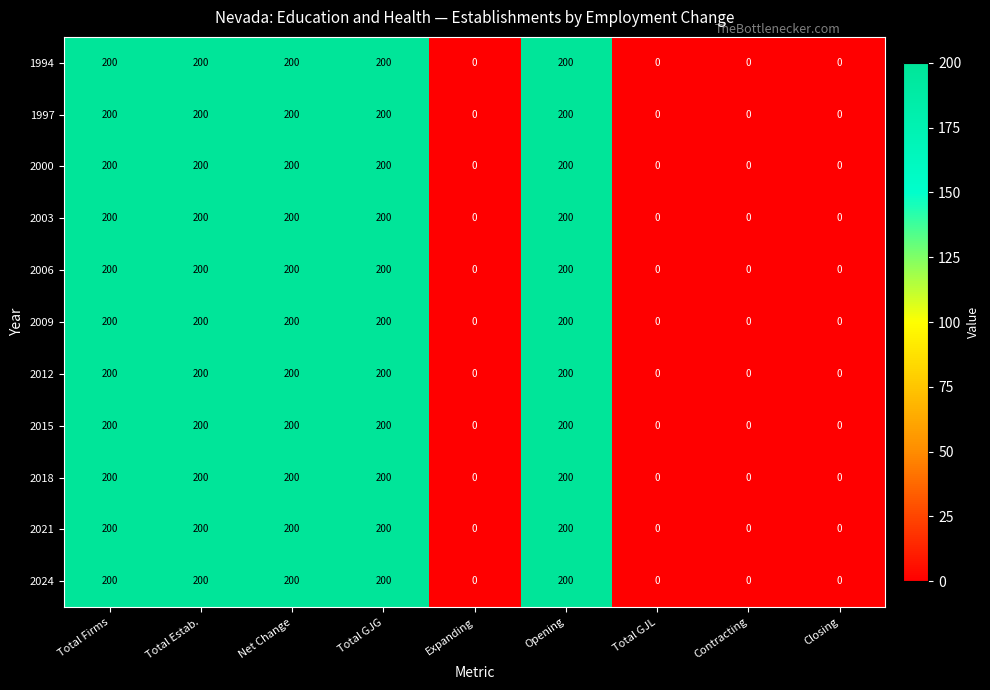

What is the difference between the maximum and minimum values in the 1994 series?

200